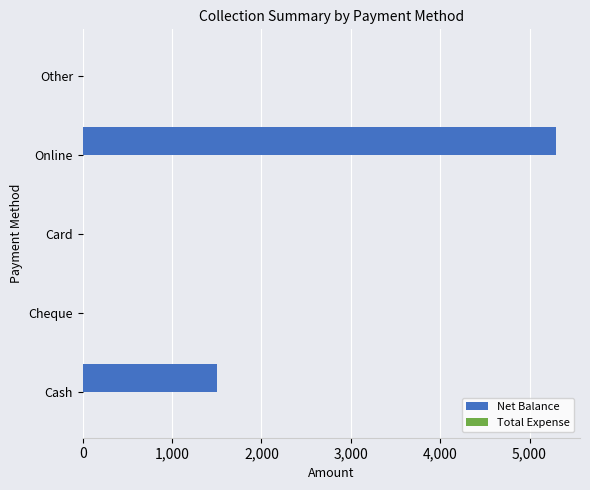

What value does the data have at Cash?

1500